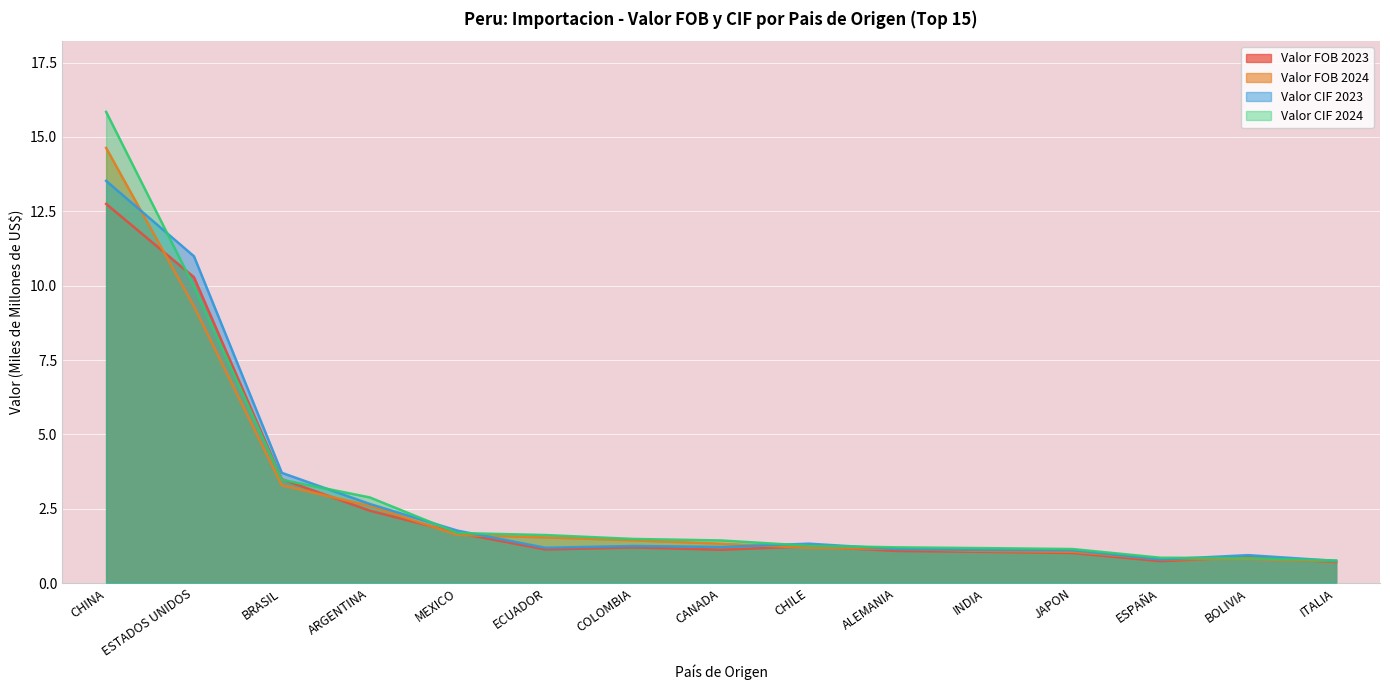

How many series are shown in this chart?

4